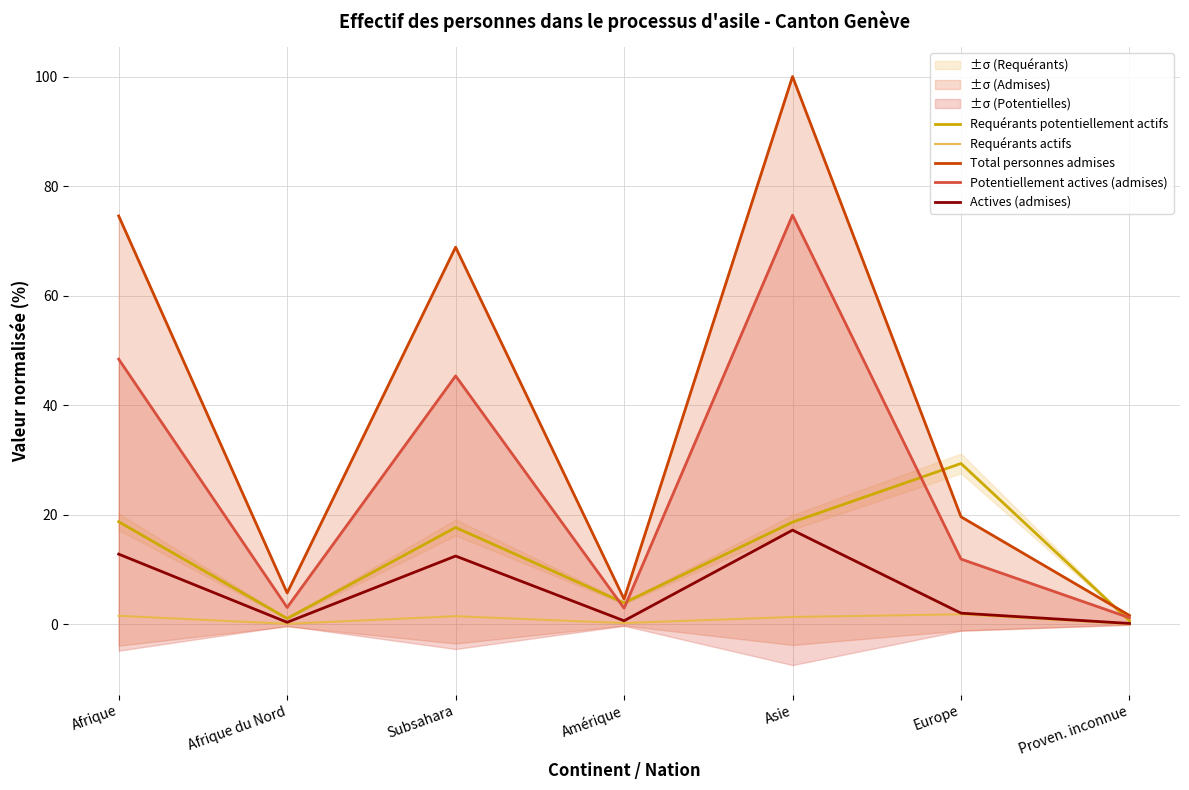

List the labels in order of Potentiellement actives (admises) value, largest first.

Asie, Afrique, Subsahara, Europe, Afrique du Nord, Amérique, Proven. inconnue